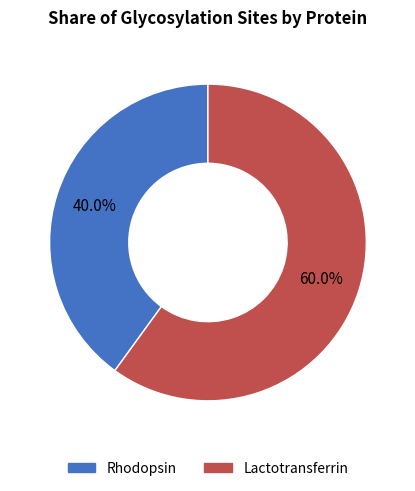

True or false: Rhodopsin accounts for 46% of the total.

False